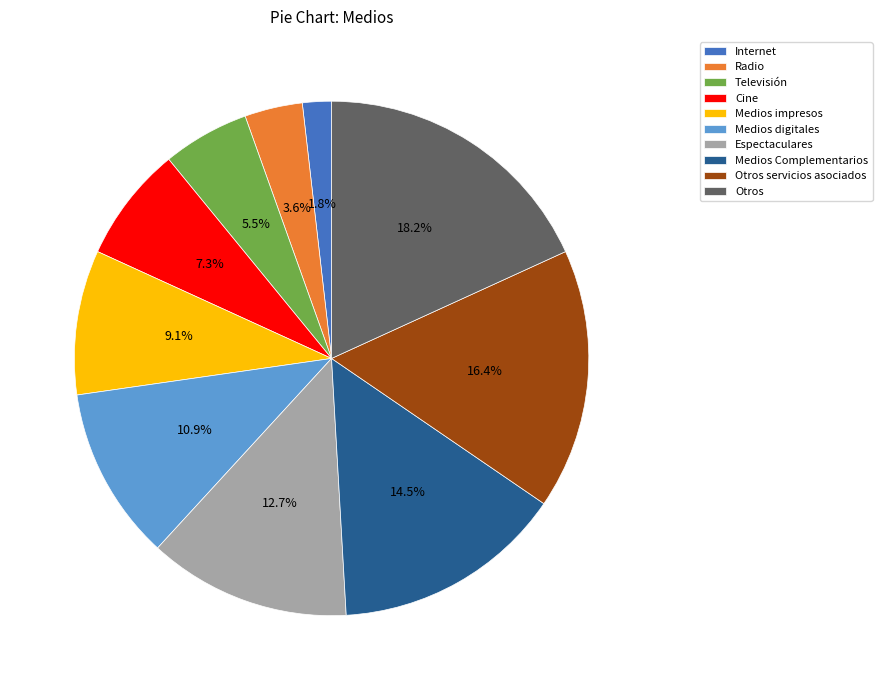

To the nearest percent, what percentage of the pie is Medios digitales?

11%